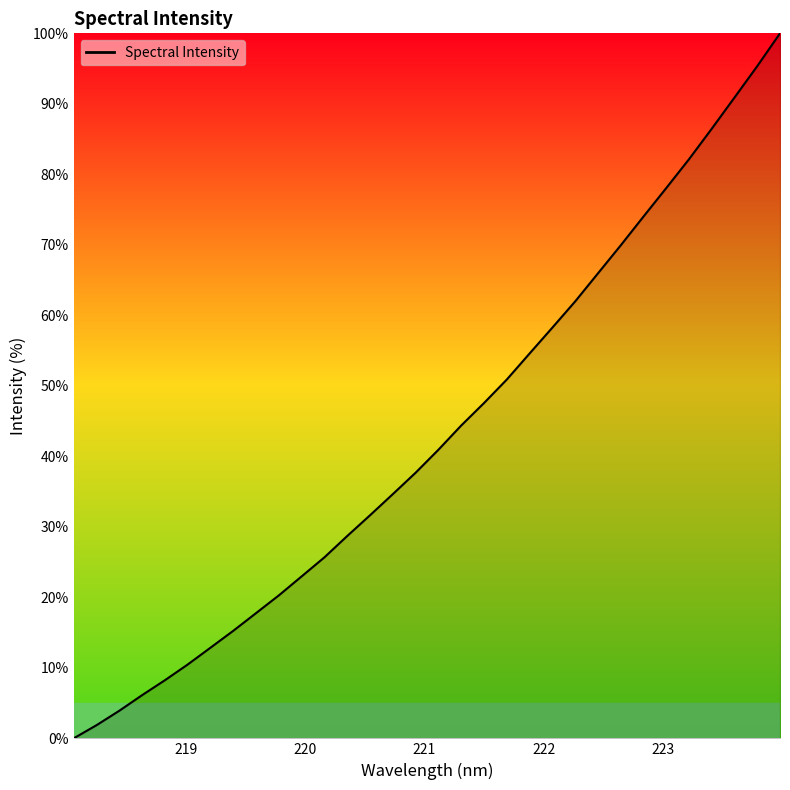

What is the maximum value shown in the chart?

100.0